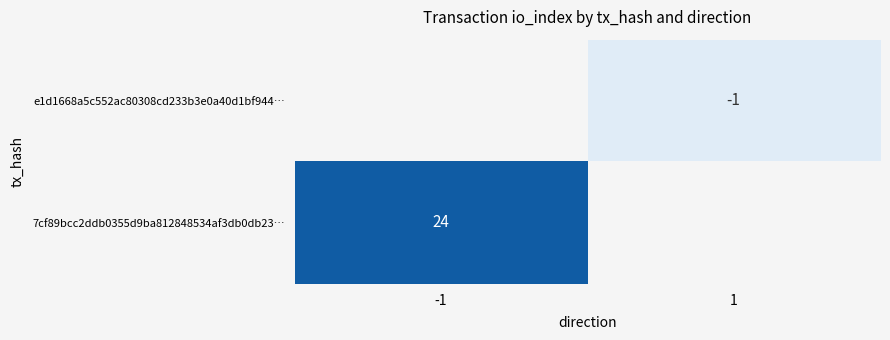

True or false: e1d1668a5c552ac80308cd233b3e0a40d1bf944… has a value of -1 at 1.

True